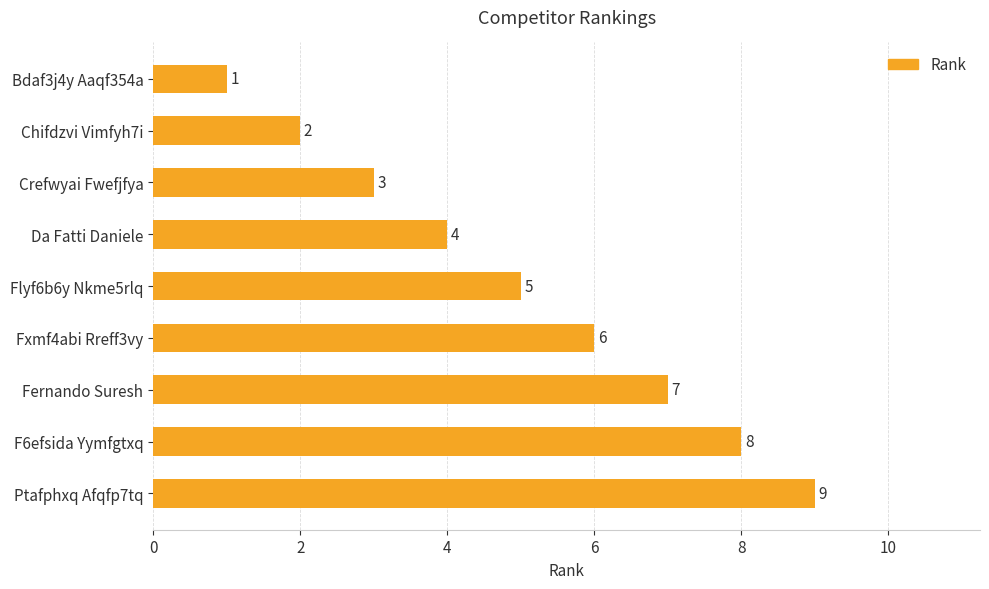

List the labels in order of value, smallest first.

Bdaf3j4y Aaqf354a, Chifdzvi Vimfyh7i, Crefwyai Fwefjfya, Da Fatti Daniele, Flyf6b6y Nkme5rlq, Fxmf4abi Rreff3vy, Fernando Suresh, F6efsida Yymfgtxq, Ptafphxq Afqfp7tq